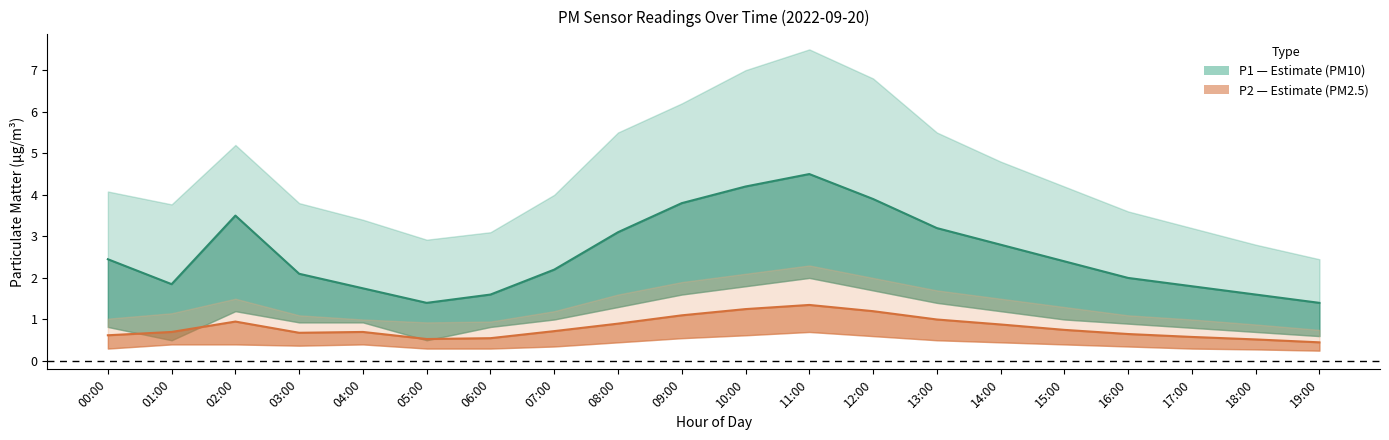

Which series has the widest spread of values?

P1_upper